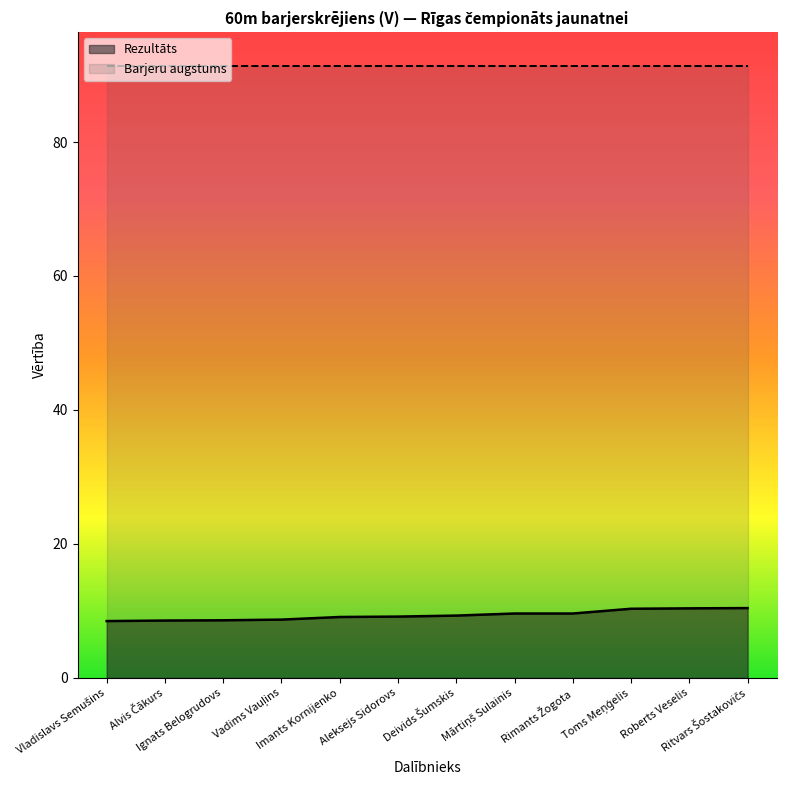

What is the maximum value shown in the chart?

91.4